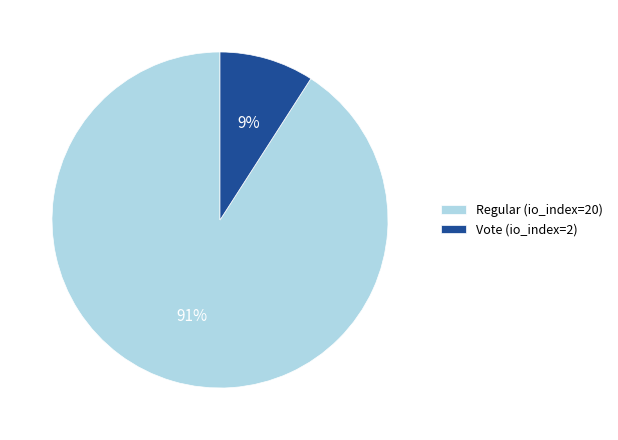

To the nearest percent, what is the average slice percentage?

50%